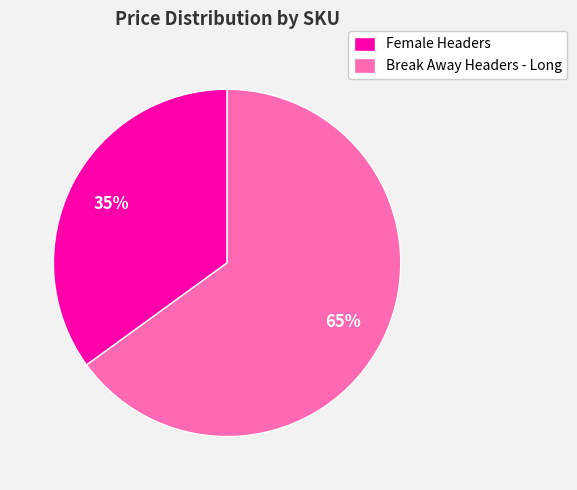

Which slice is the smallest?

Female Headers